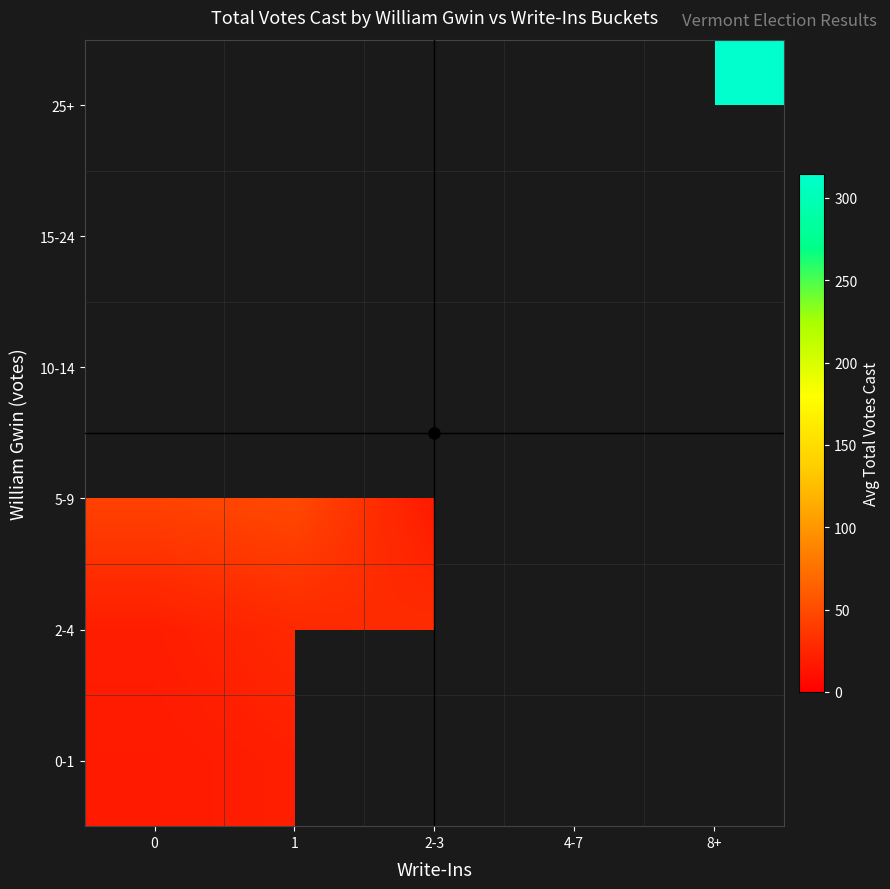

True or false: 5-9 has a value of 48.5 at 1.

True